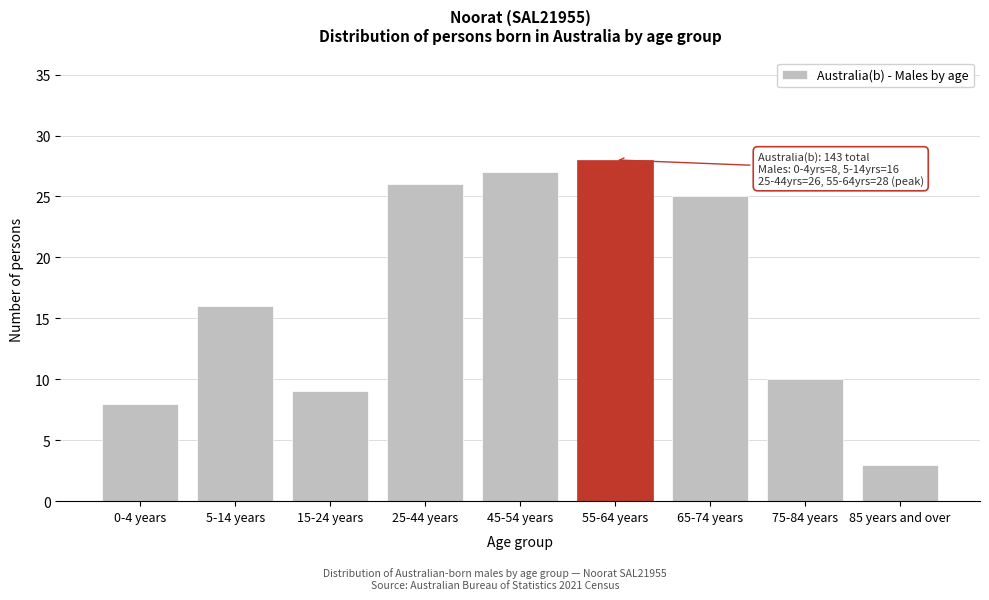

Reading left to right, extract all data points from this chart.

0-4 years=8	5-14 years=16	15-24 years=9	25-44 years=26	45-54 years=27	55-64 years=28	65-74 years=25	75-84 years=10	85 years and over=3